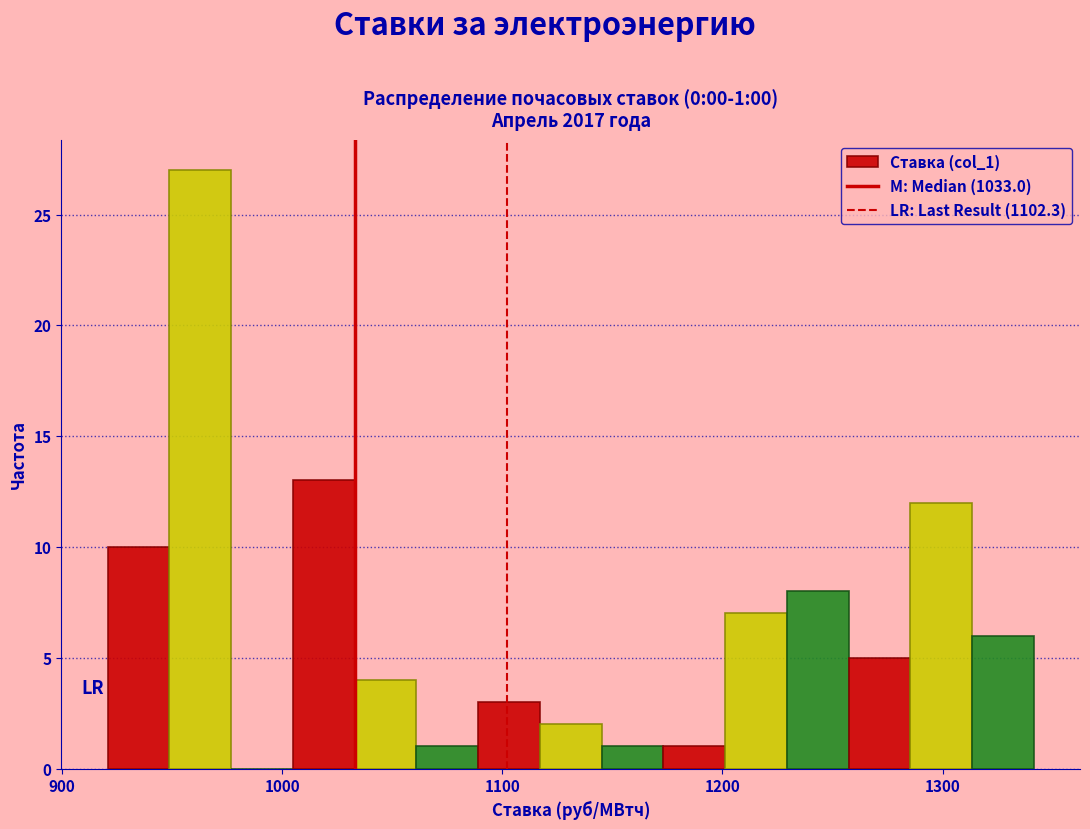

Read against the x-axis, roughly where is the centre of the tallest bar?

960